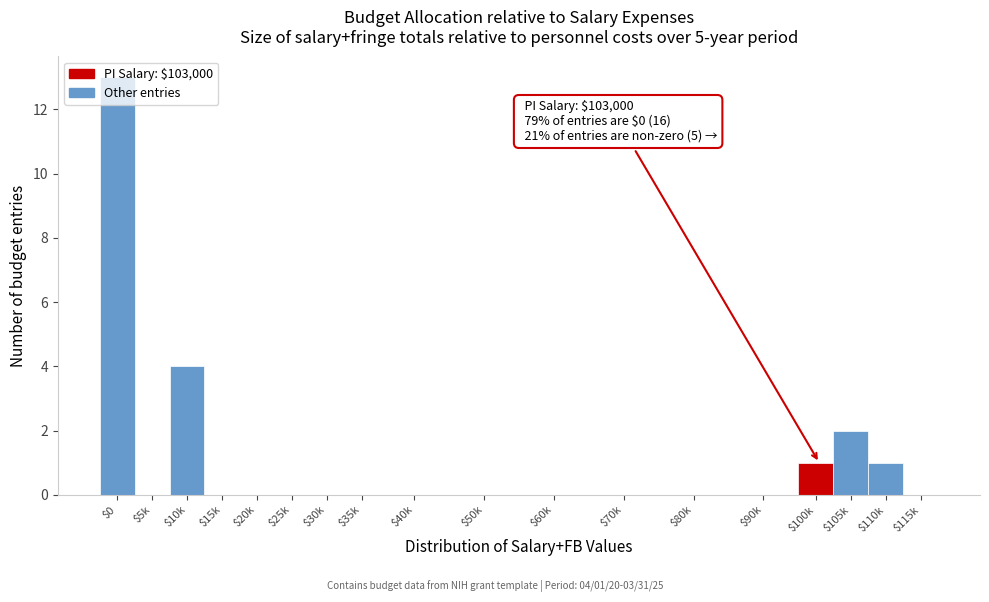

Which label corresponds to the largest value in the chart?

$0